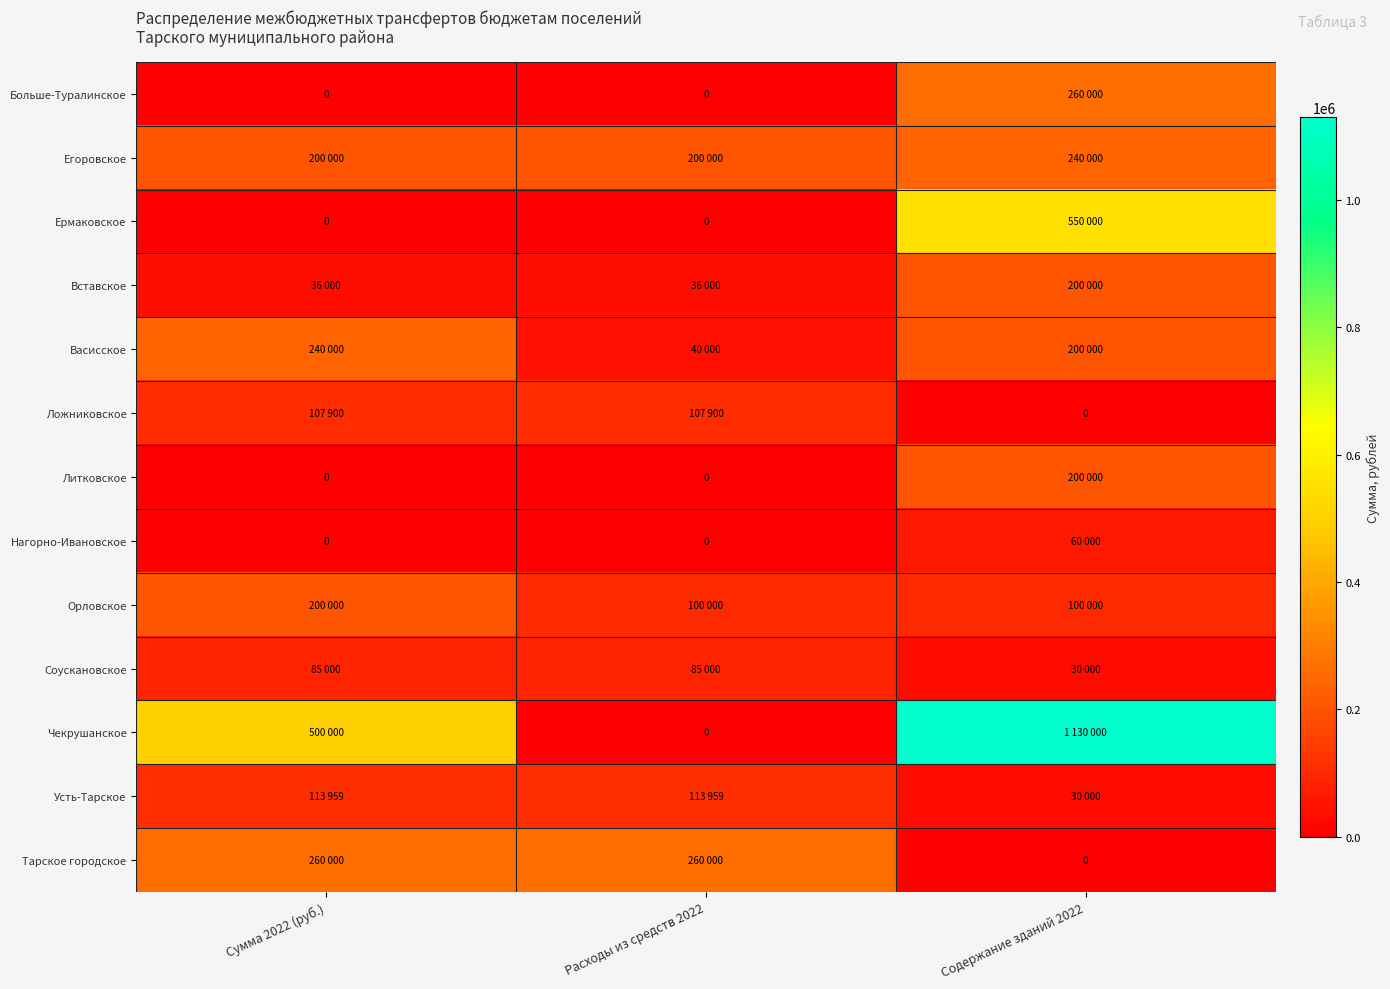

At which label does Нагорно-Ивановское reach its minimum?

Сумма 2022 (руб.)